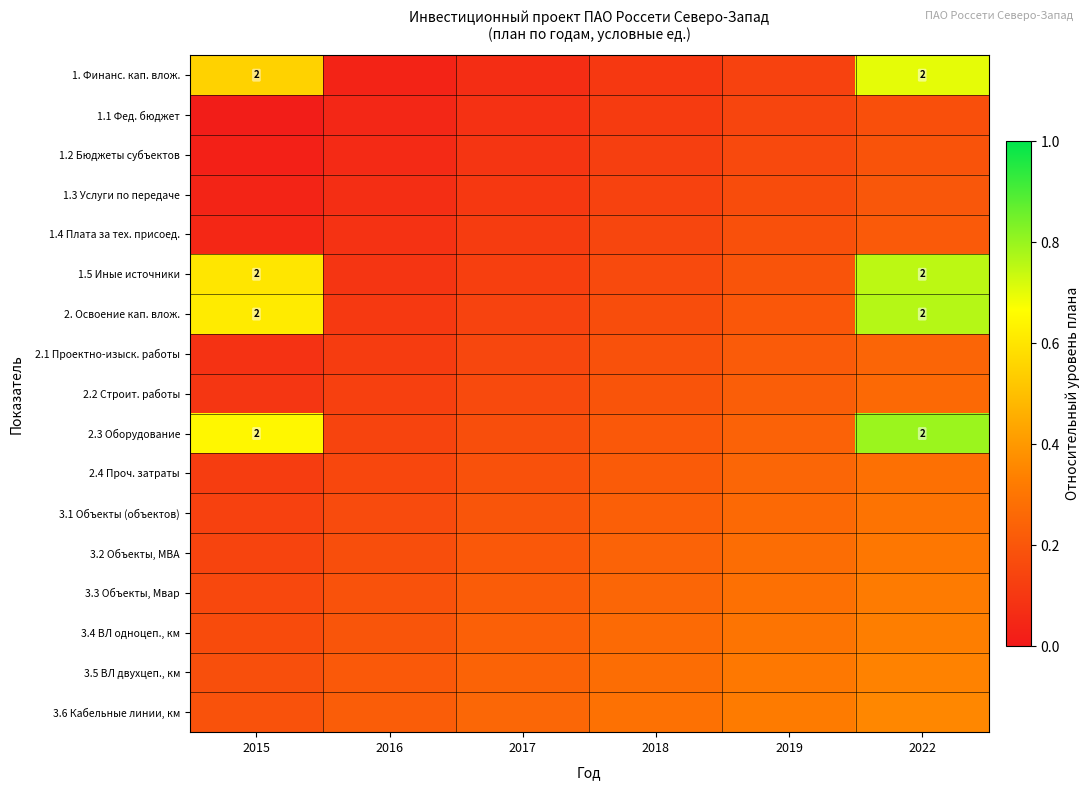

At how many categories does at least one series exceed 0?

6